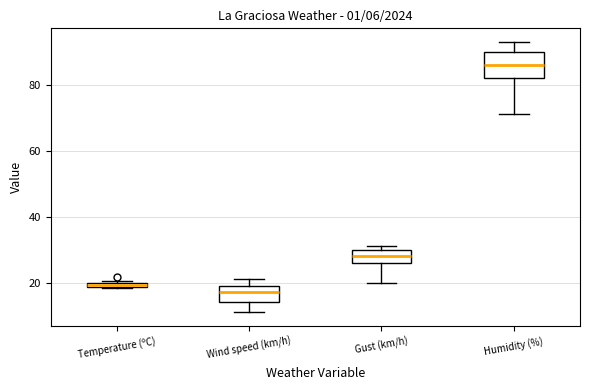

Comparing the boxes themselves (not the whiskers), which one is the tallest?

Humidity (%)